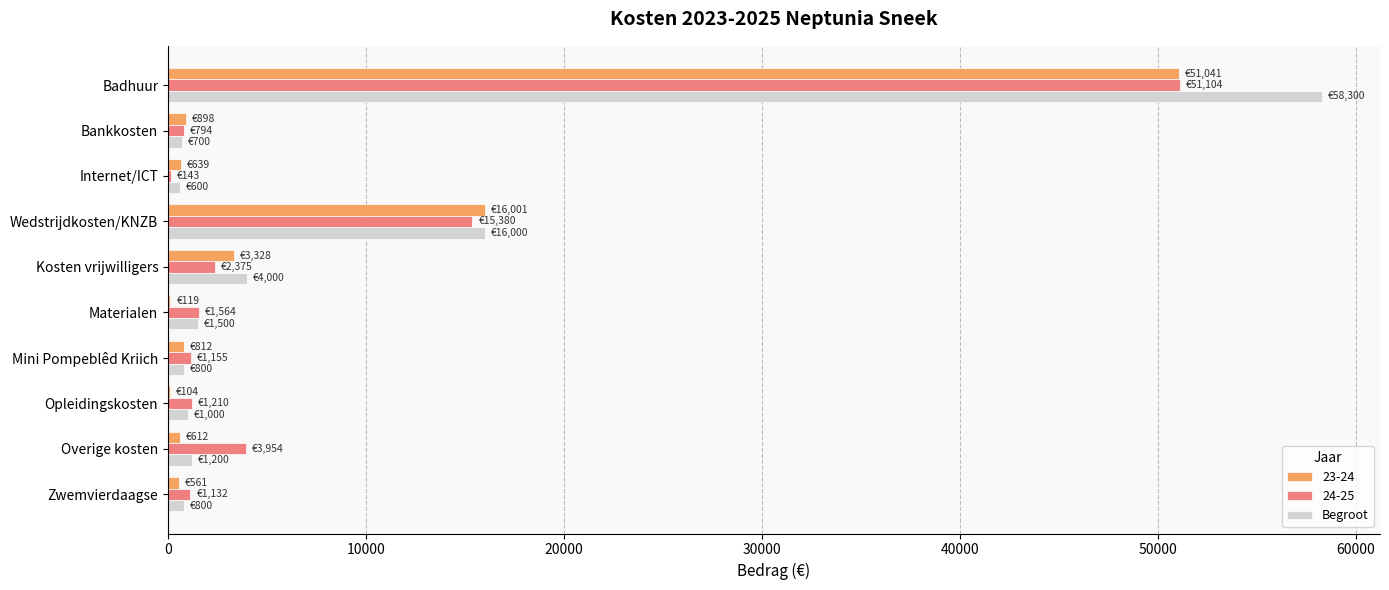

Which category has the highest value in the 24-25 series?

Badhuur